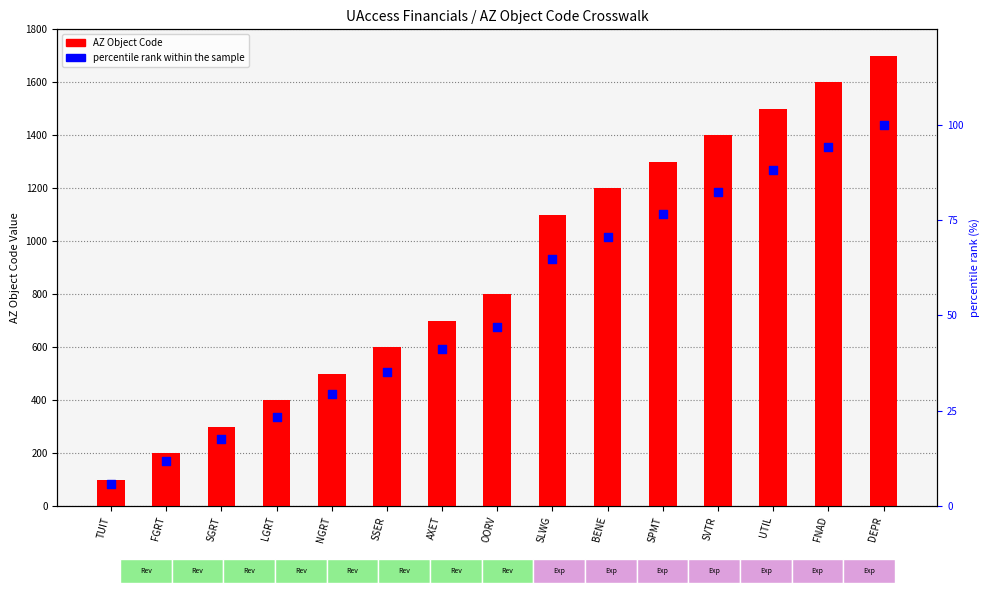

Which series has the largest Y range (max minus min)?

AZ Object Code